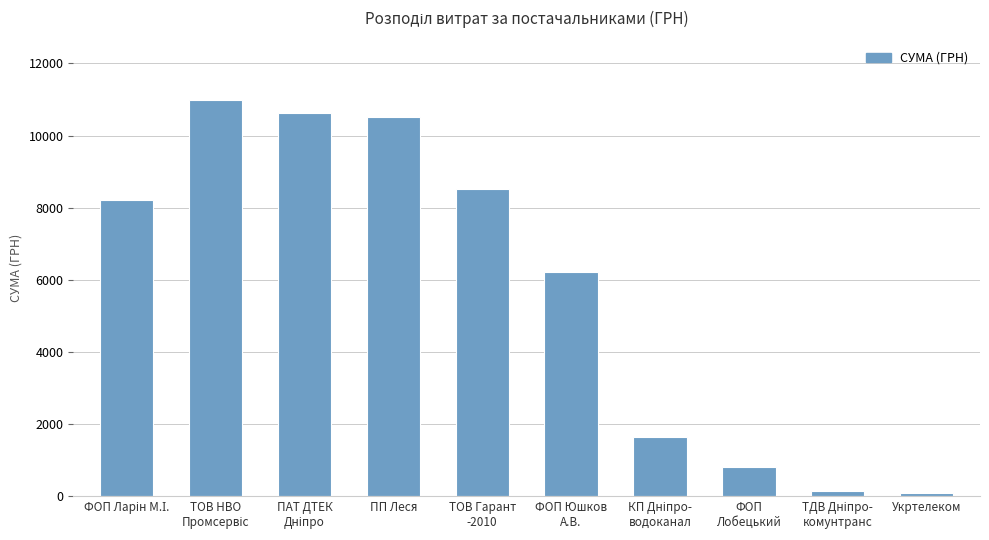

What is the value of the 6th bar from the left?

6220.0